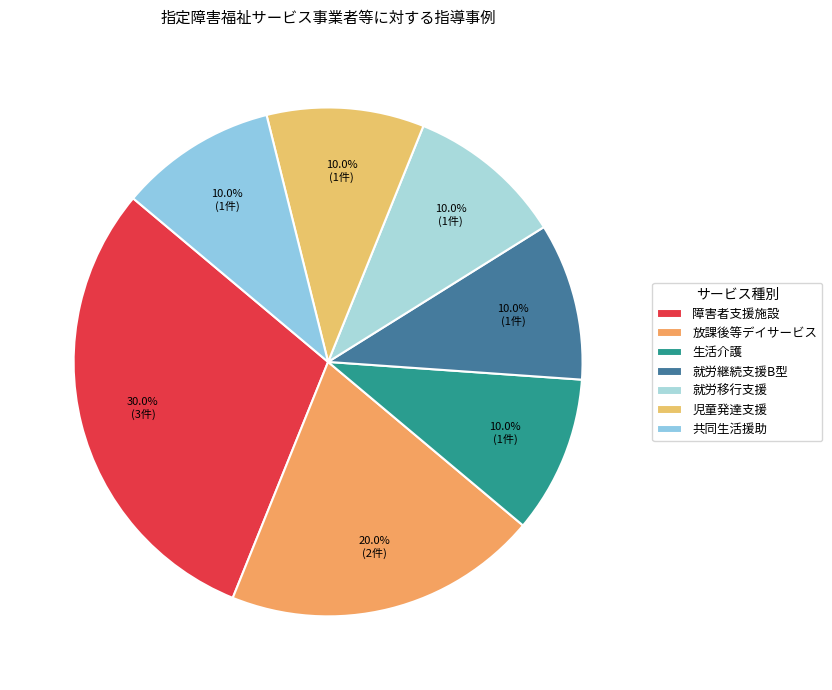

How much of the chart is everything except 生活介護?

90.0%